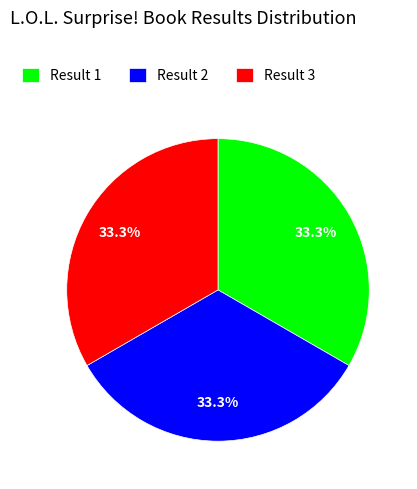

How much of the chart is everything except Result 3?

66.7%